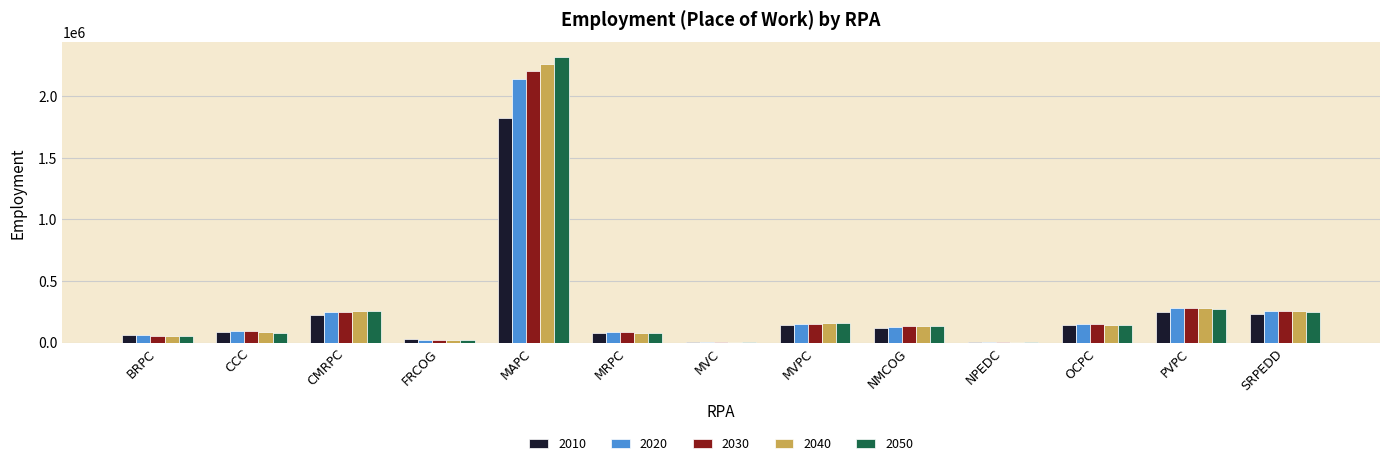

Are the bars grouped side by side (vs. stacked)?

Yes